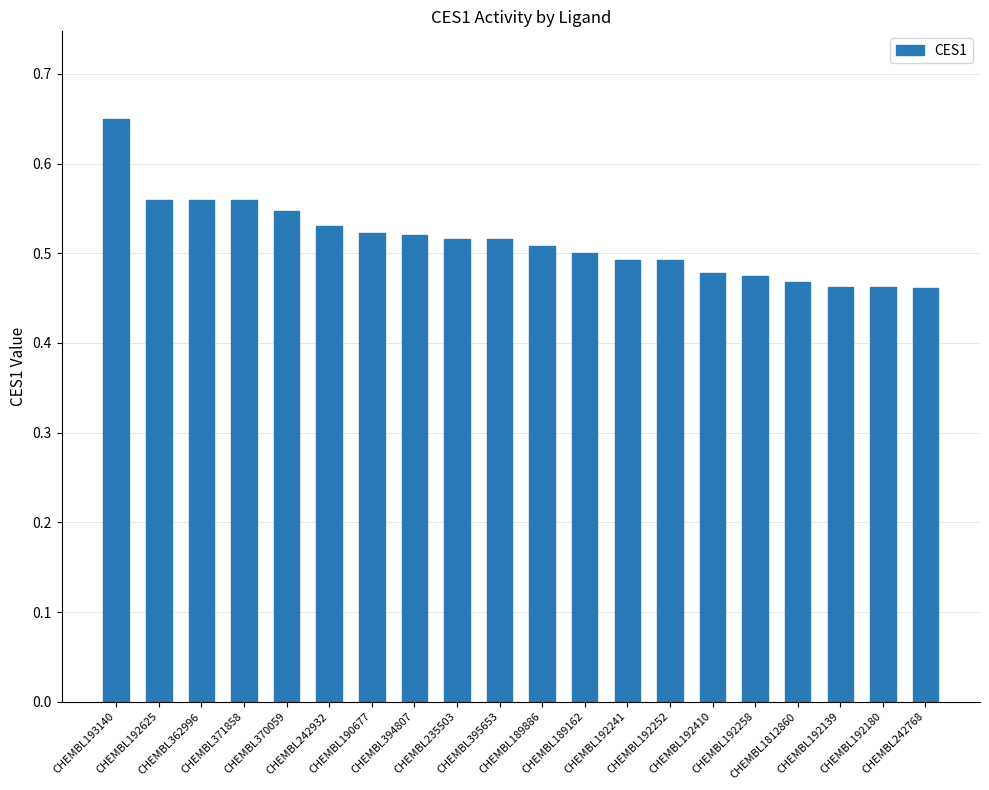

How many values are between 0 and 1?

20